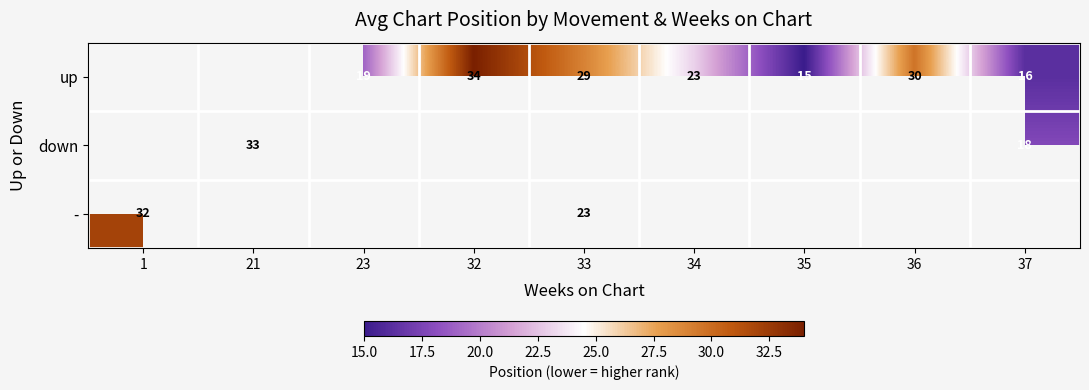

What is the greatest value displayed?

34.0